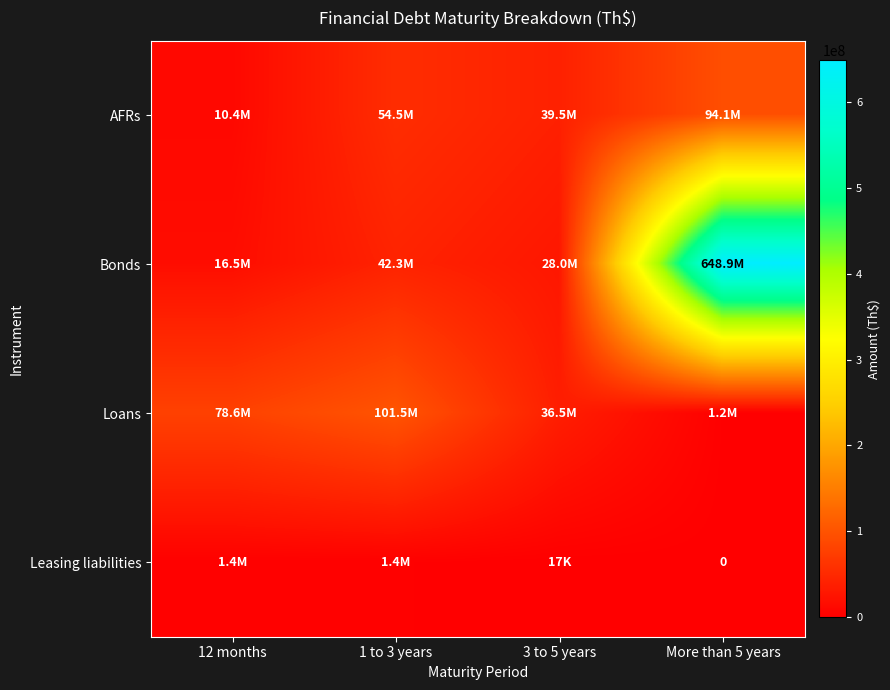

How many data points does each series have?

4